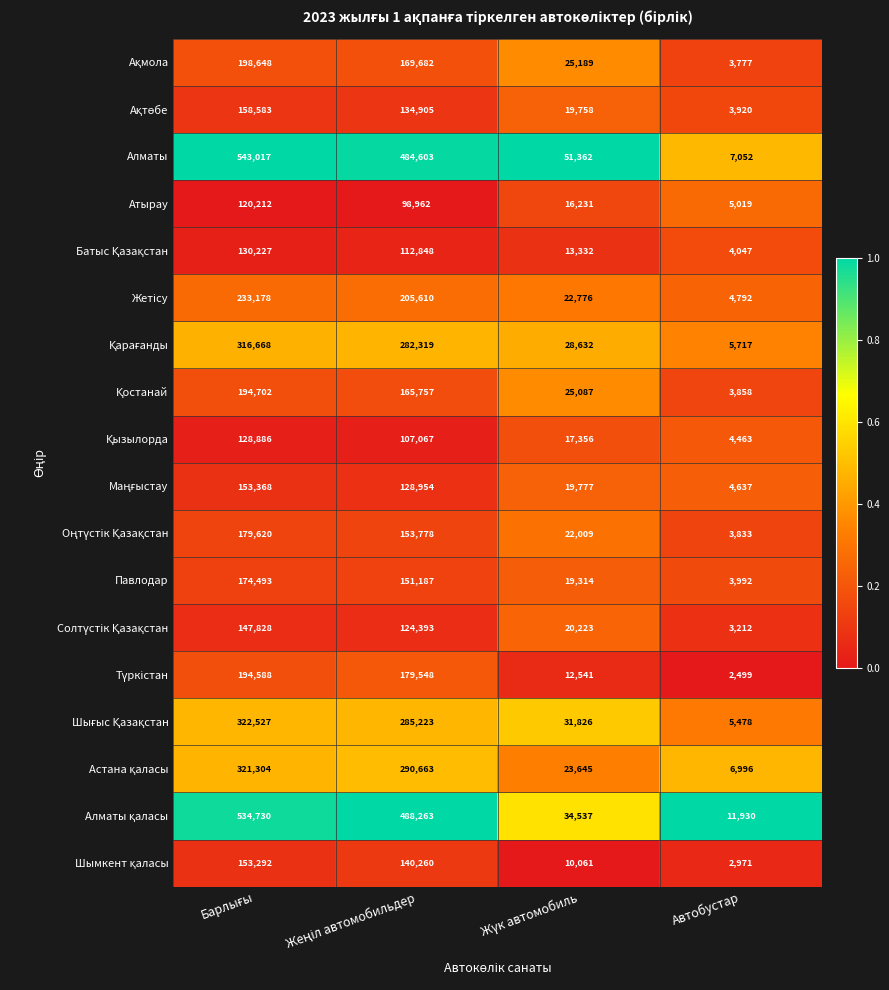

True or false: Алматы has a value of 7052 at Автобустар.

True